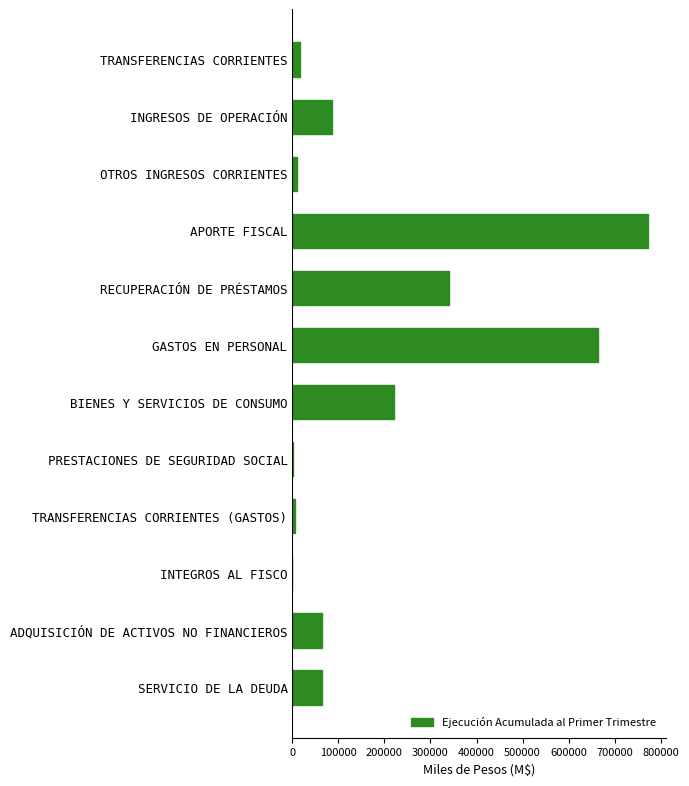

How many series are shown in this chart?

1